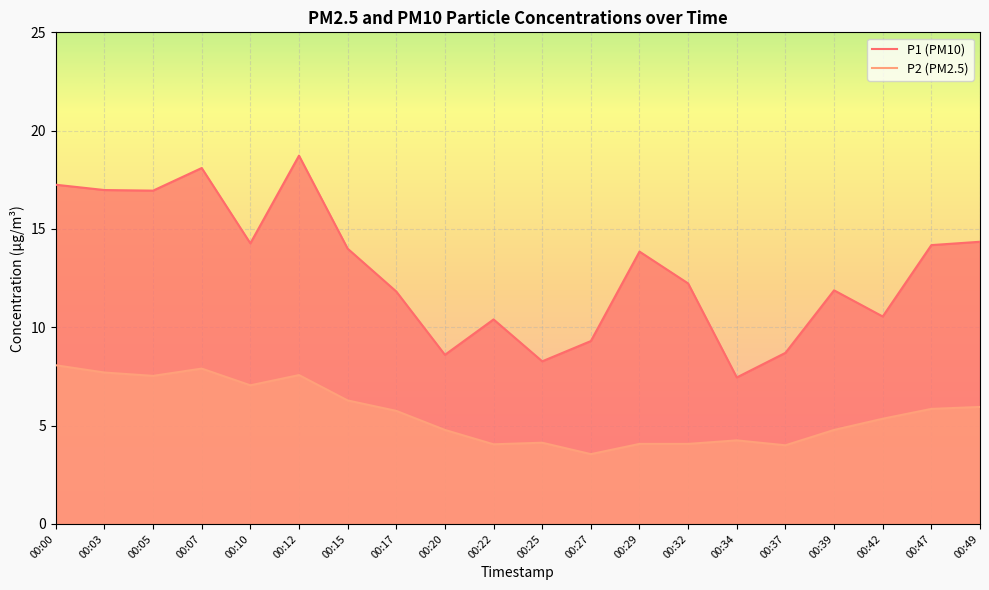

How many values in the P1 series exceed 13?

10